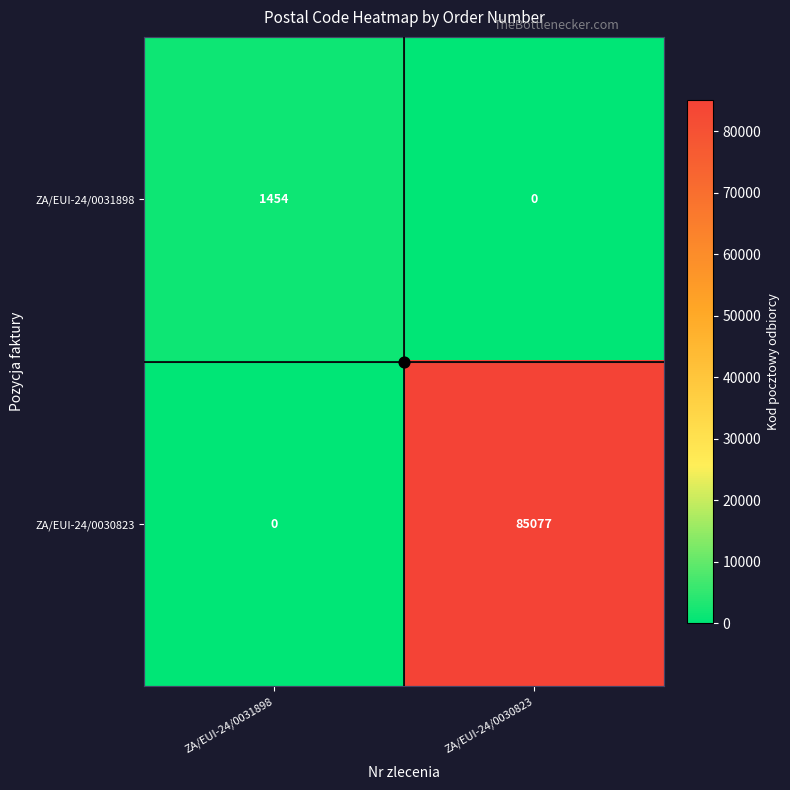

List the series in order of their overall mean, lowest first.

ZA/EUI-24/0031898, ZA/EUI-24/0030823